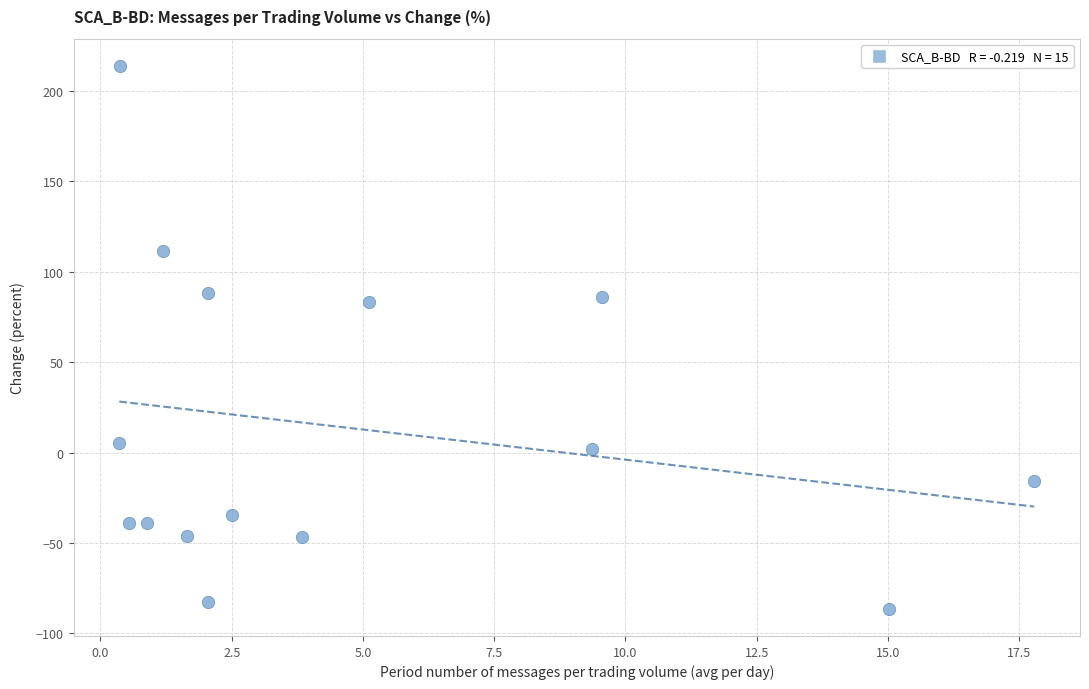

What is the range of Y values (max minus min)?

300.2